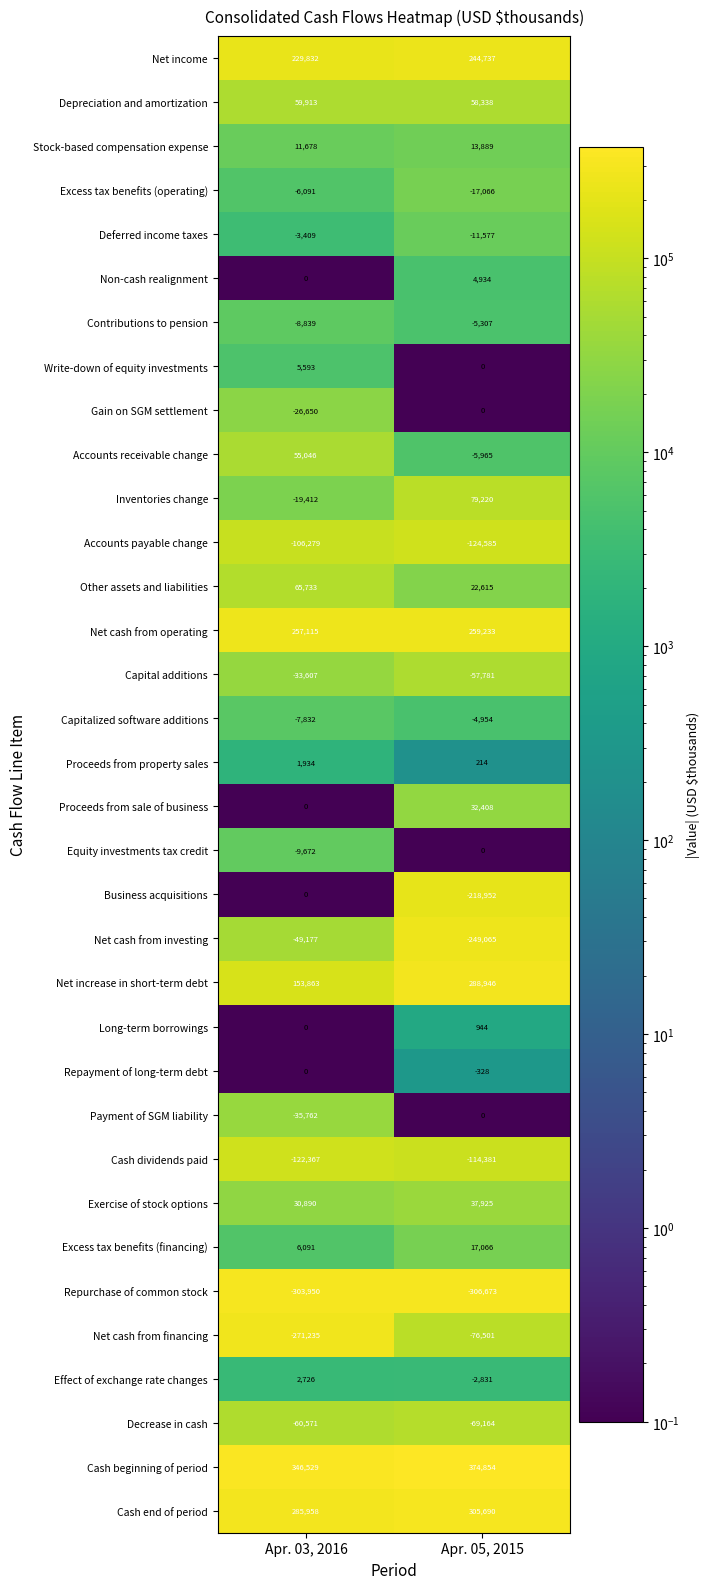

Read the Capitalized software additions value at Apr. 03, 2016, to the nearest 10.

-7830